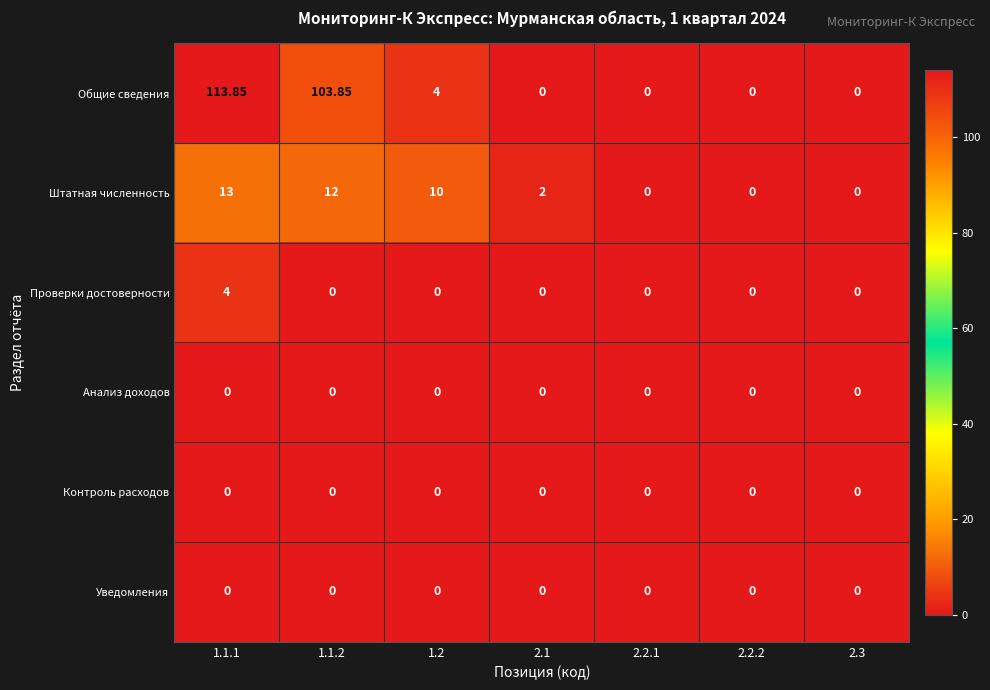

Which series has the widest spread of values?

Общие сведения